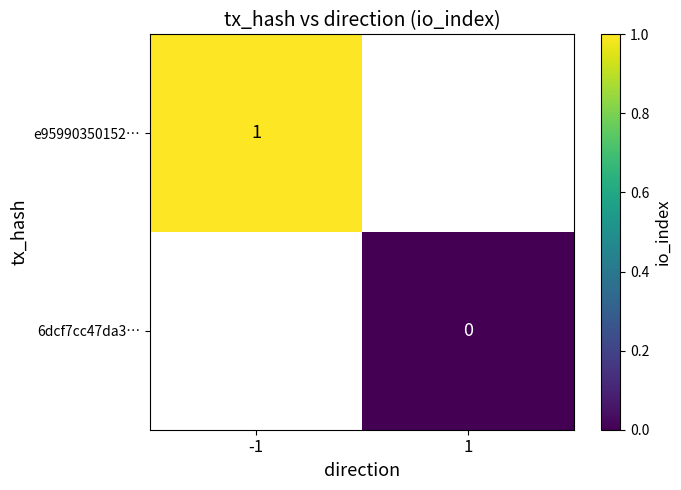

How many data points does each series have?

2